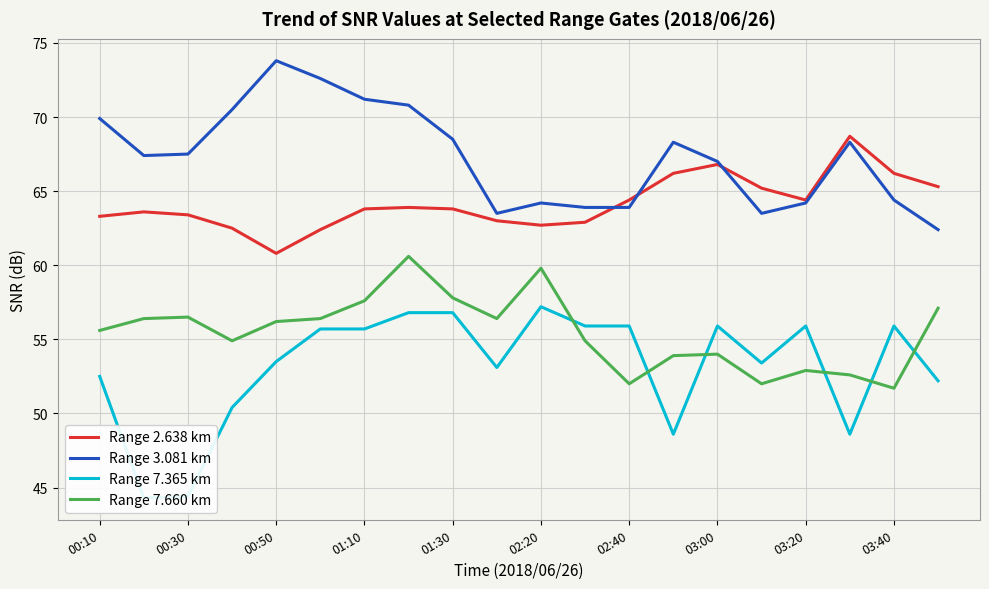

The value of Range 7.365 km at 00:10 is 19.5. True or false?

False